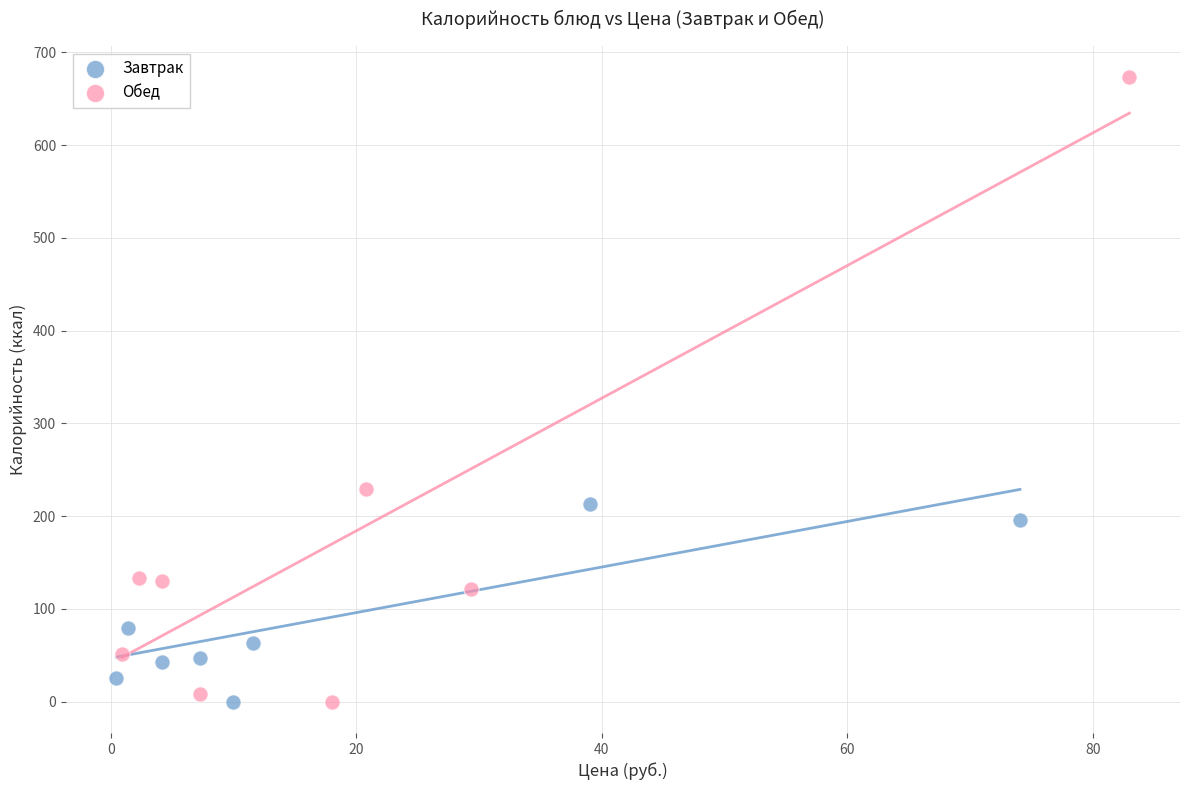

Which series reaches the maximum Y coordinate?

Обед